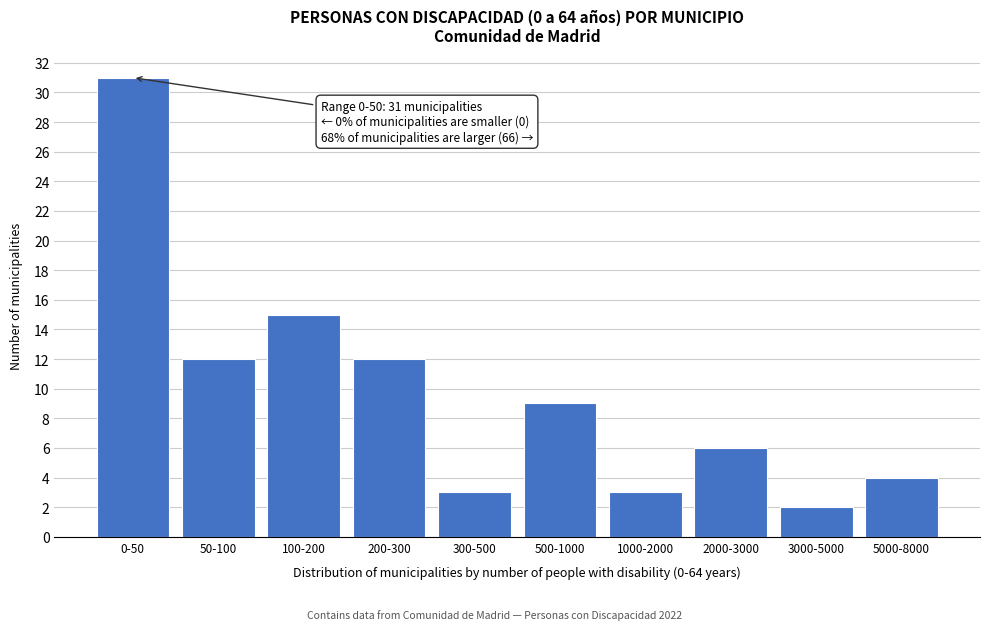

Reading left to right, transcribe all the data shown in this chart.

0-50=31	50-100=12	100-200=15	200-300=12	300-500=3	500-1000=9	1000-2000=3	2000-3000=6	3000-5000=2	5000-8000=4